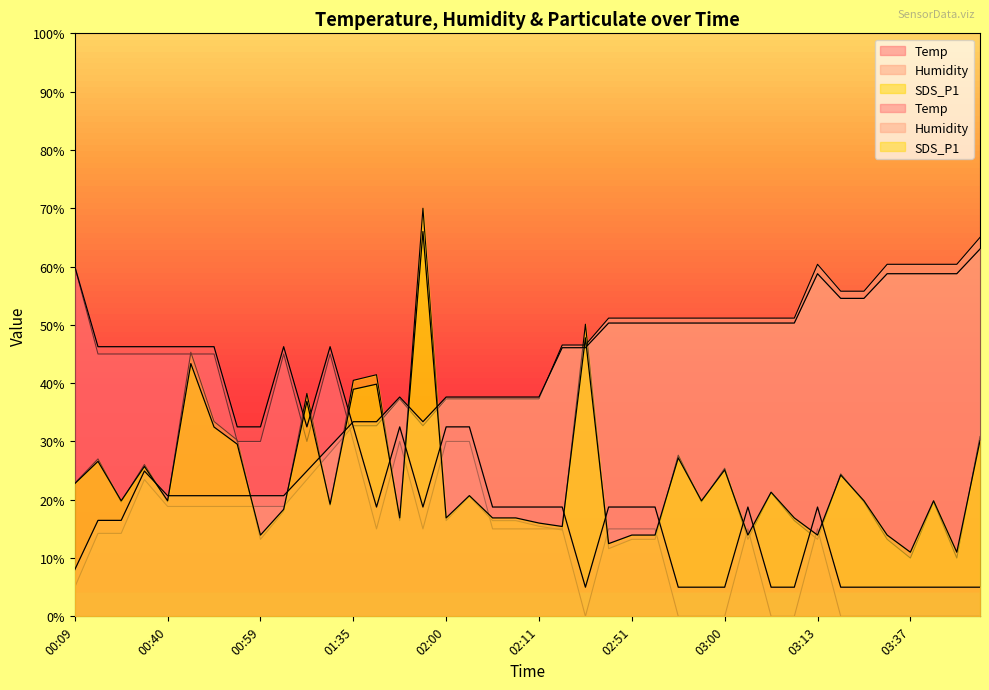

What is the minimum value shown in the chart?

5.0